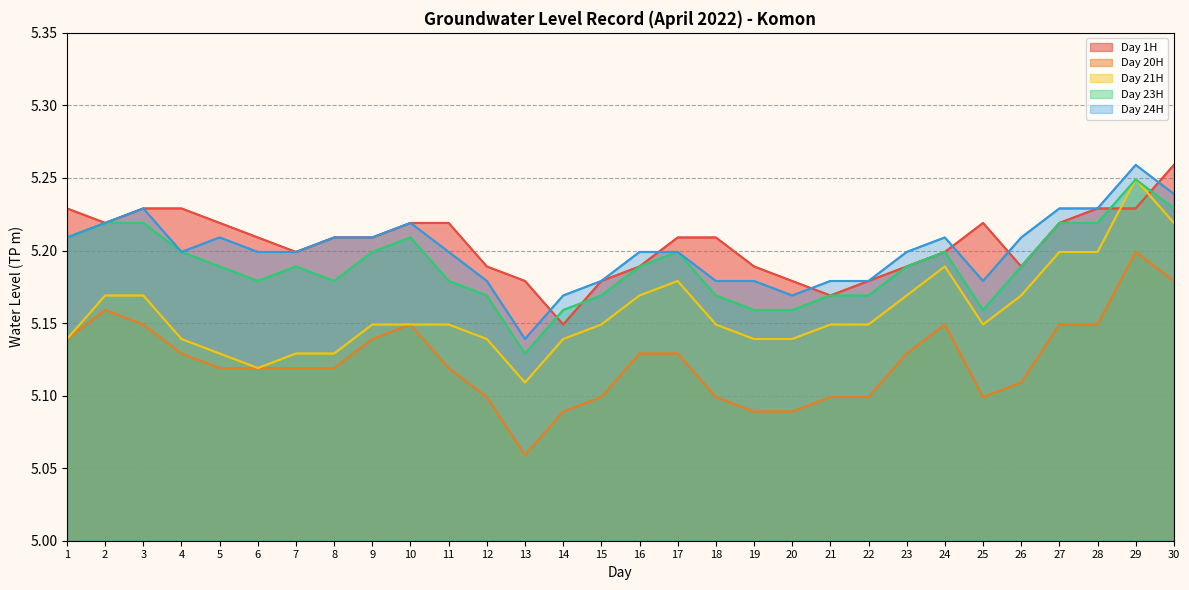

What is the total value across all series at 12?

25.8